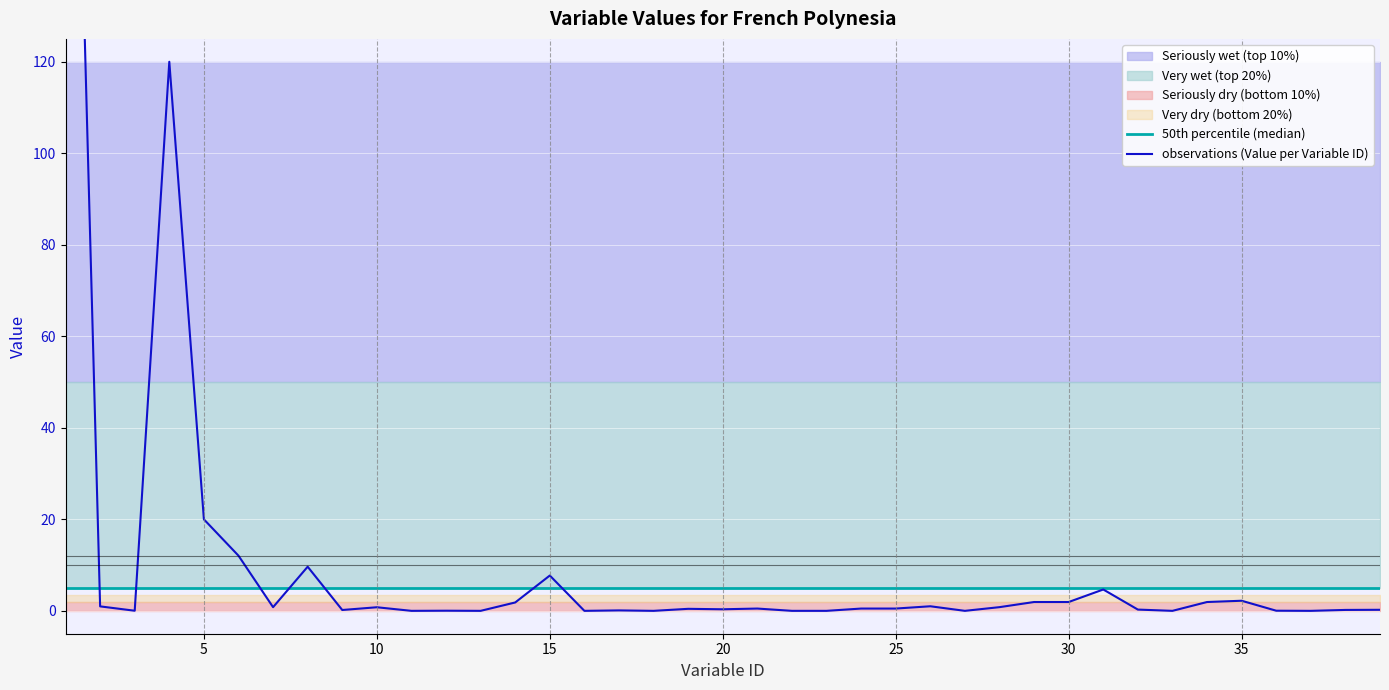

Is it true that observations (Value per Variable ID) equals 2.0 at 15?

False